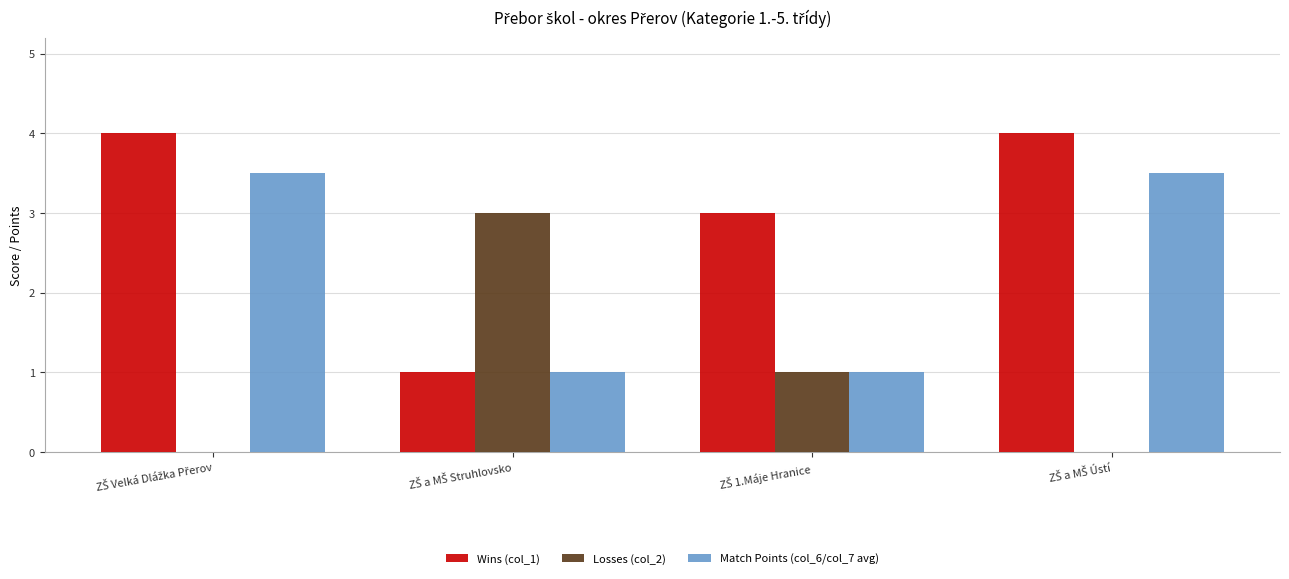

What is the maximum value shown in the chart?

4.0